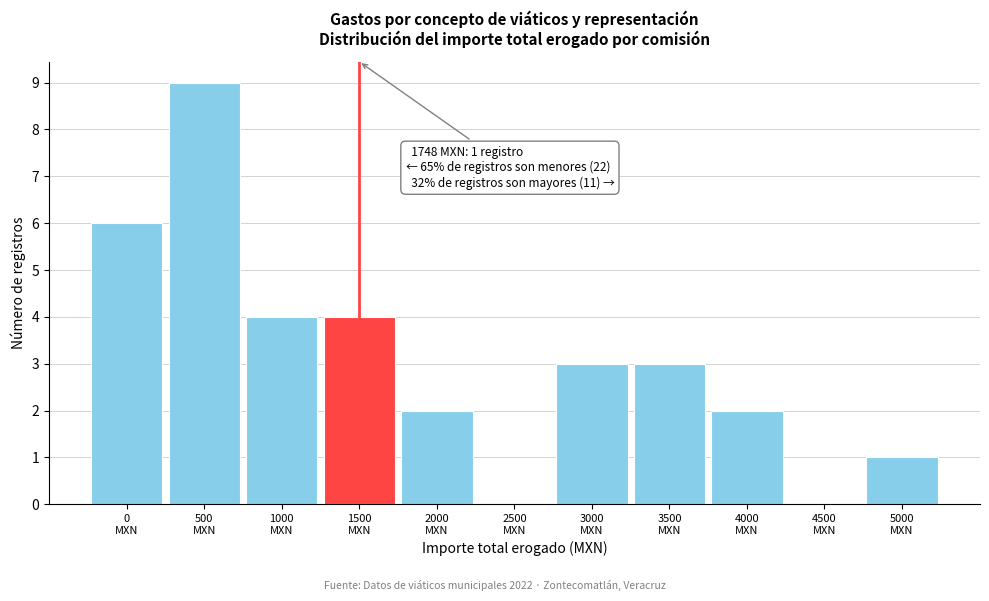

What is the sum of all values?

34